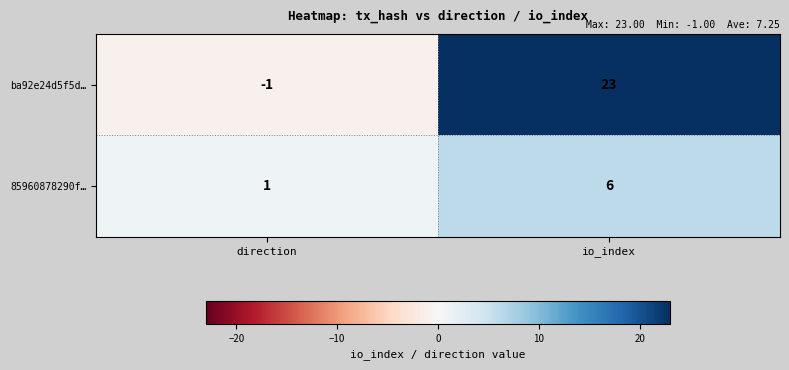

What is the sum of the 85960878290f… values at direction and io_index?

7